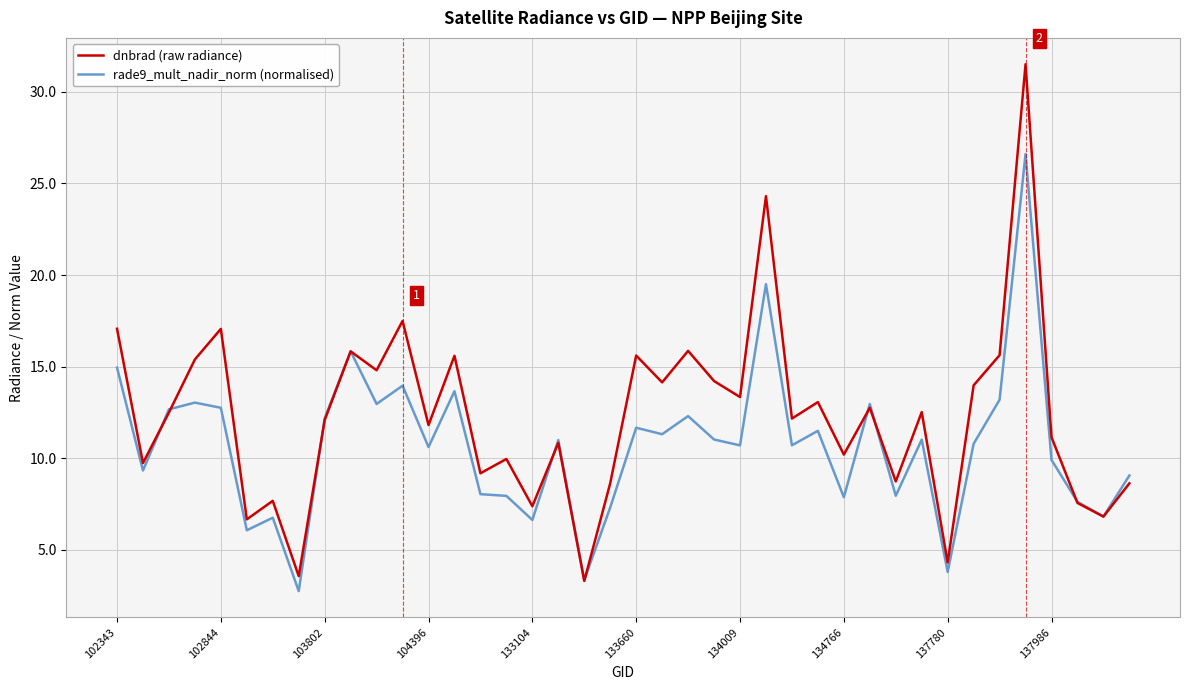

Which series has the largest total across all categories?

dnbrad (raw radiance)